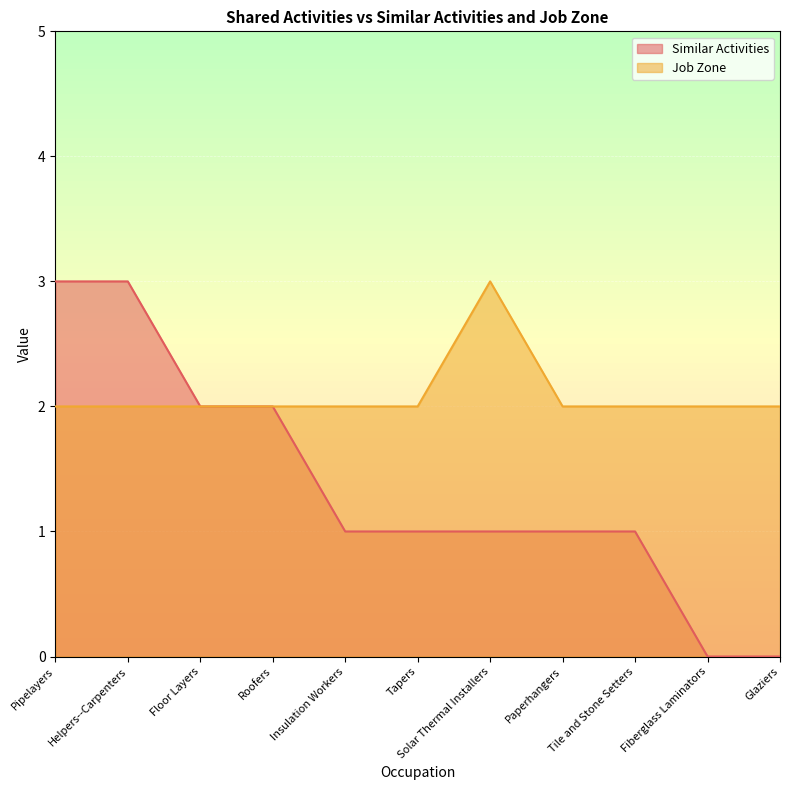

Reading left to right, transcribe all the data shown in this chart.

Similar Activities: Pipelayers=3	Helpers--Carpenters=3	Floor Layers=2	Roofers=2	Insulation Workers=1	Tapers=1	Solar Thermal Installers=1	Paperhangers=1	Tile and Stone Setters=1	Fiberglass Laminators=0	Glaziers=0
Job Zone: Pipelayers=2	Helpers--Carpenters=2	Floor Layers=2	Roofers=2	Insulation Workers=2	Tapers=2	Solar Thermal Installers=3	Paperhangers=2	Tile and Stone Setters=2	Fiberglass Laminators=2	Glaziers=2